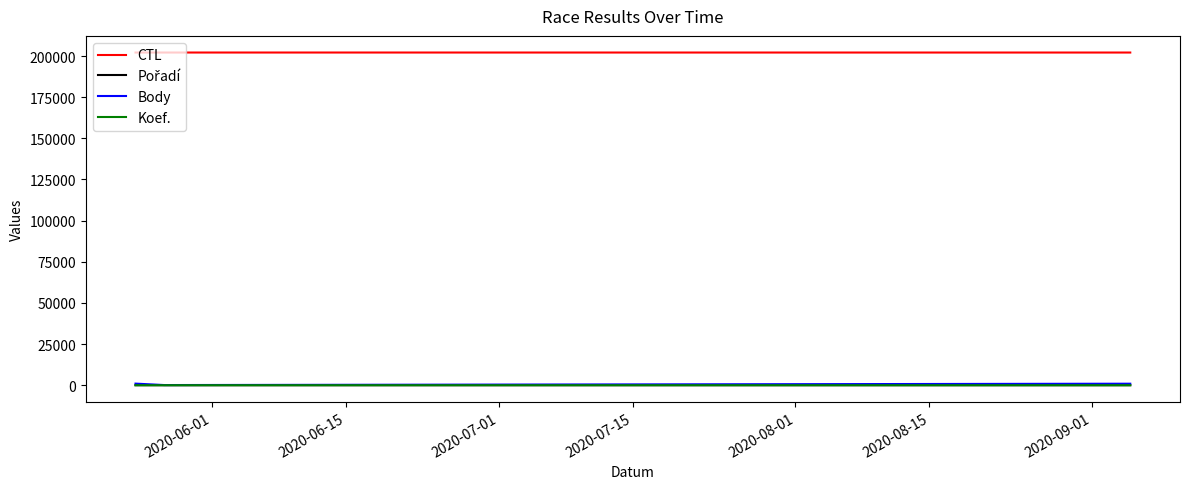

Which series has the largest total across all categories?

CTL